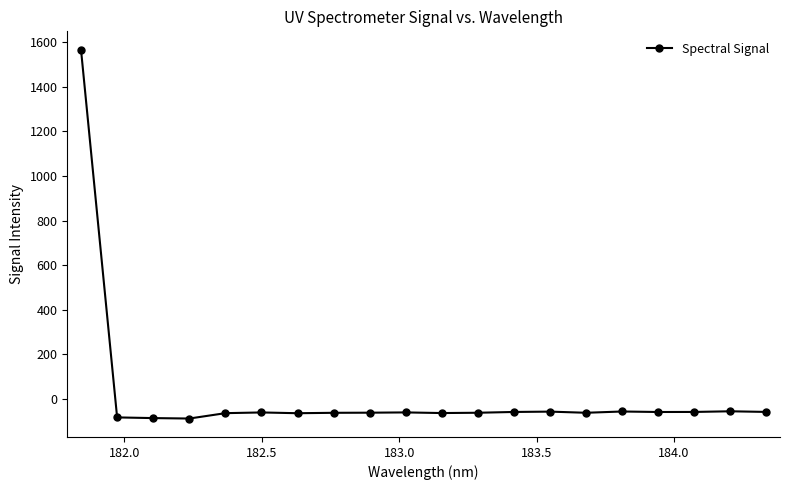

What is the greatest value displayed?

1565.1